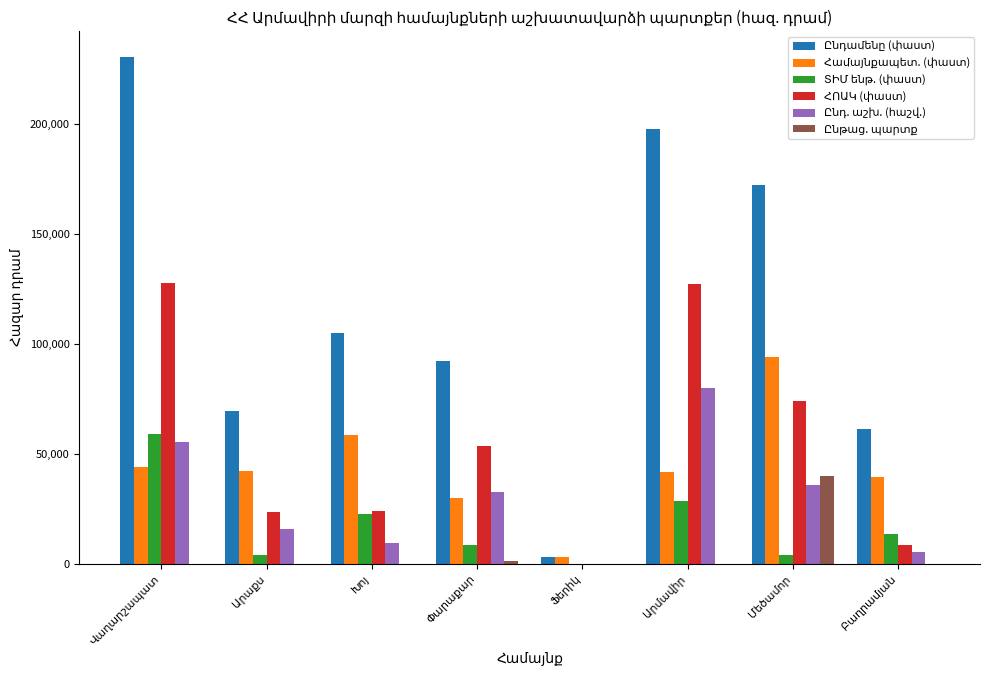

What is the maximum value shown in the chart?

230715.6